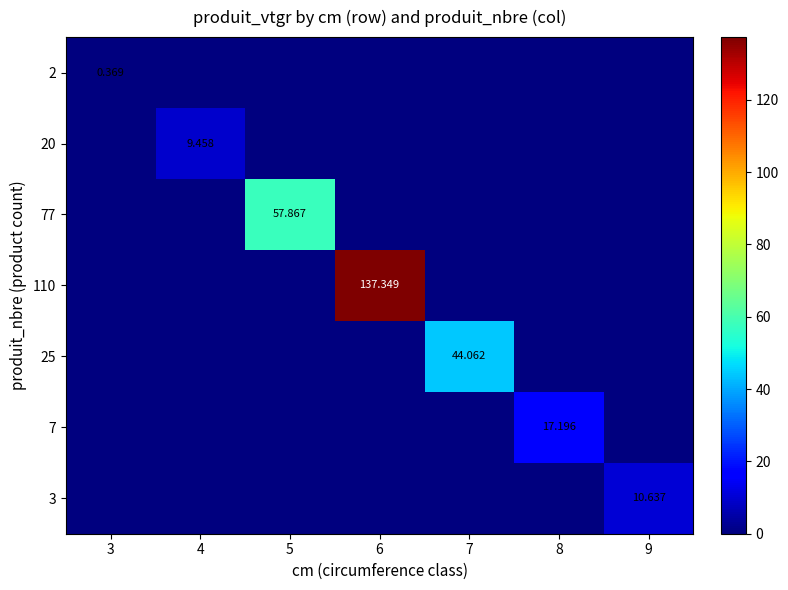

At which category does the chart reach its minimum across all series?

4